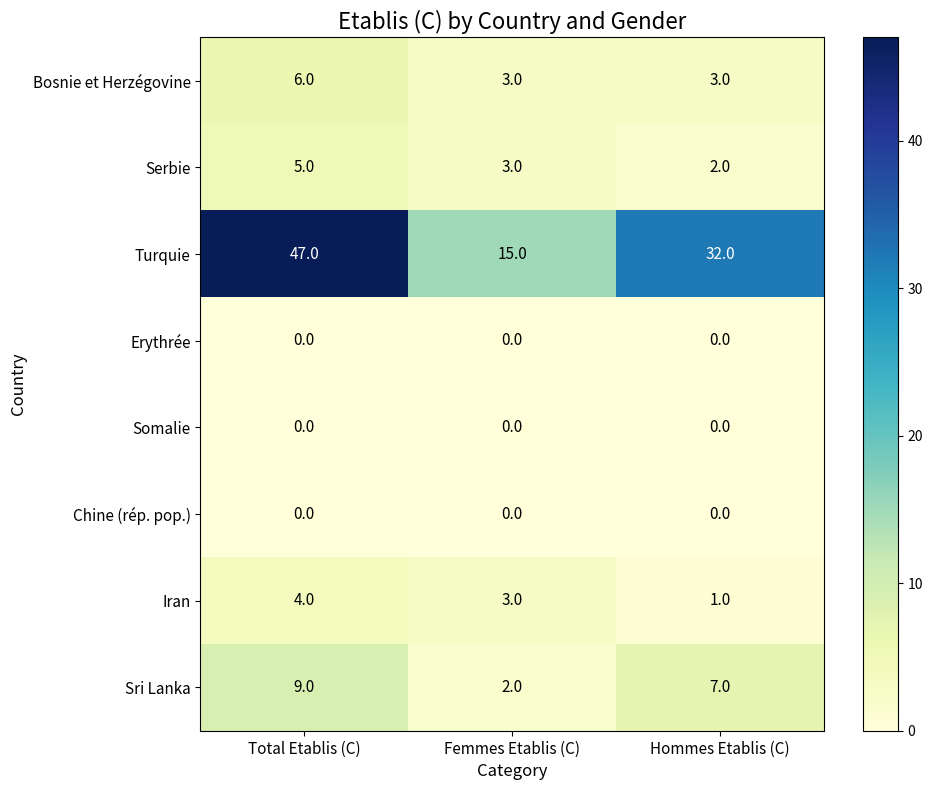

Reading left to right, extract all data points from this chart.

Bosnie et Herzégovine: 6	3	3
Serbie: 5	3	2
Turquie: 47	15	32
Erythrée: 0	0	0
Somalie: 0	0	0
Chine (rép. pop.): 0	0	0
Iran: 4	3	1
Sri Lanka: 9	2	7